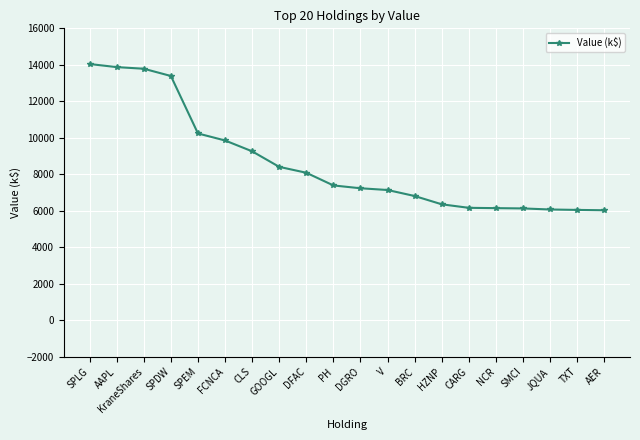

Between SPEM and CARG, which is larger?

SPEM